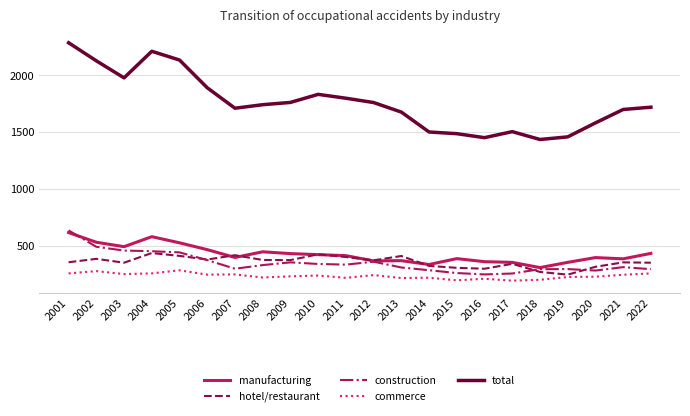

Read the construction value at 2018, to the nearest 50.

300